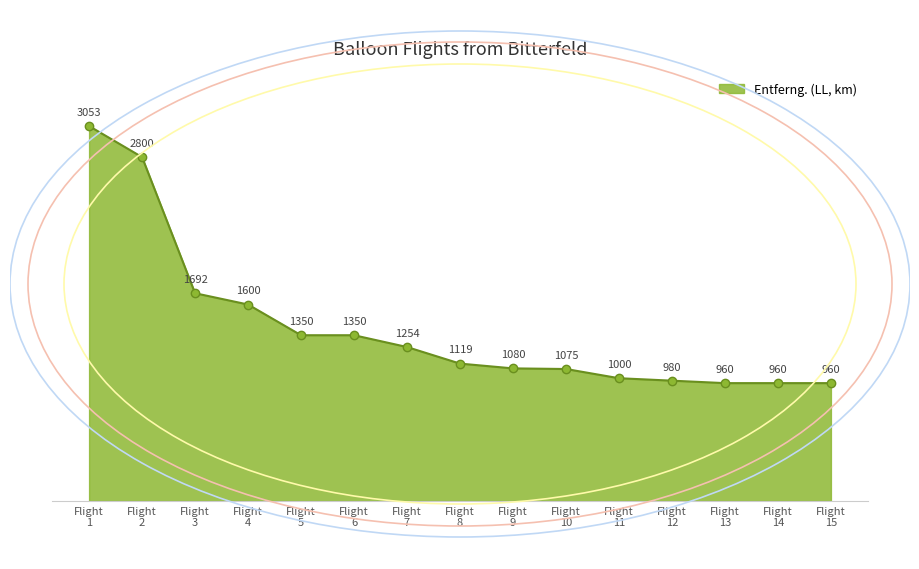

At which label is the value closest to 2006?

Flight
3